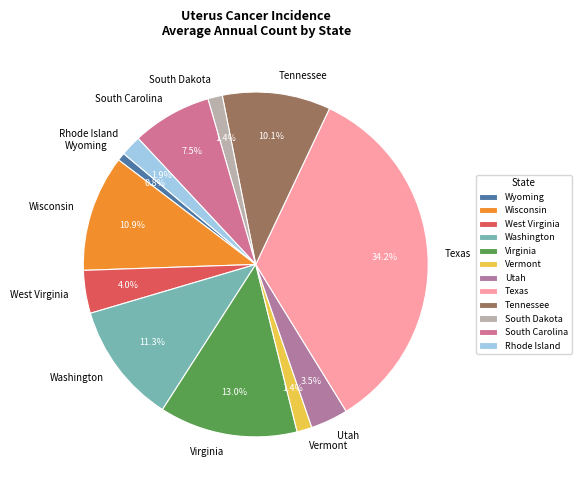

Between Virginia and Utah, which is larger?

Virginia